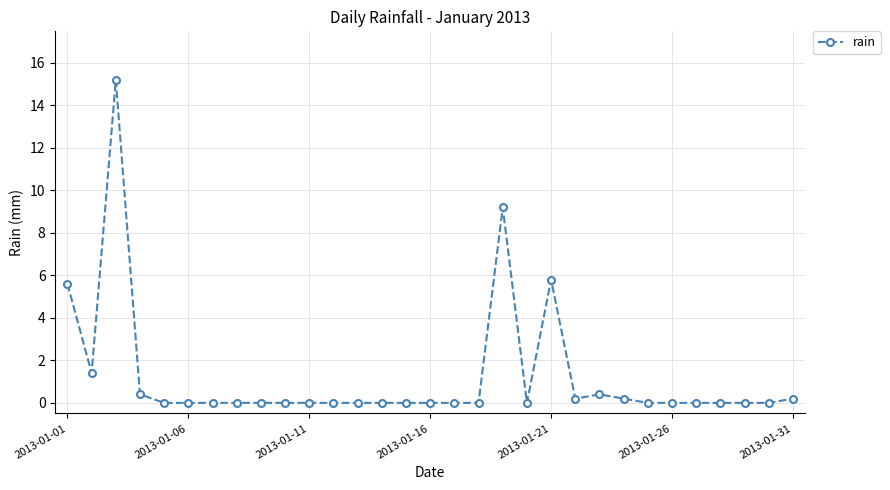

Reading left to right, what are all the values shown in this chart?

5.6	1.4	15.2	0.4	0.0	0.0	0.0	0.0	0.0	0.0	0.0	0.0	0.0	0.0	0.0	0.0	0.0	0.0	9.2	0.0	5.8	0.2	0.4	0.2	0.0	0.0	0.0	0.0	0.0	0.0	0.2